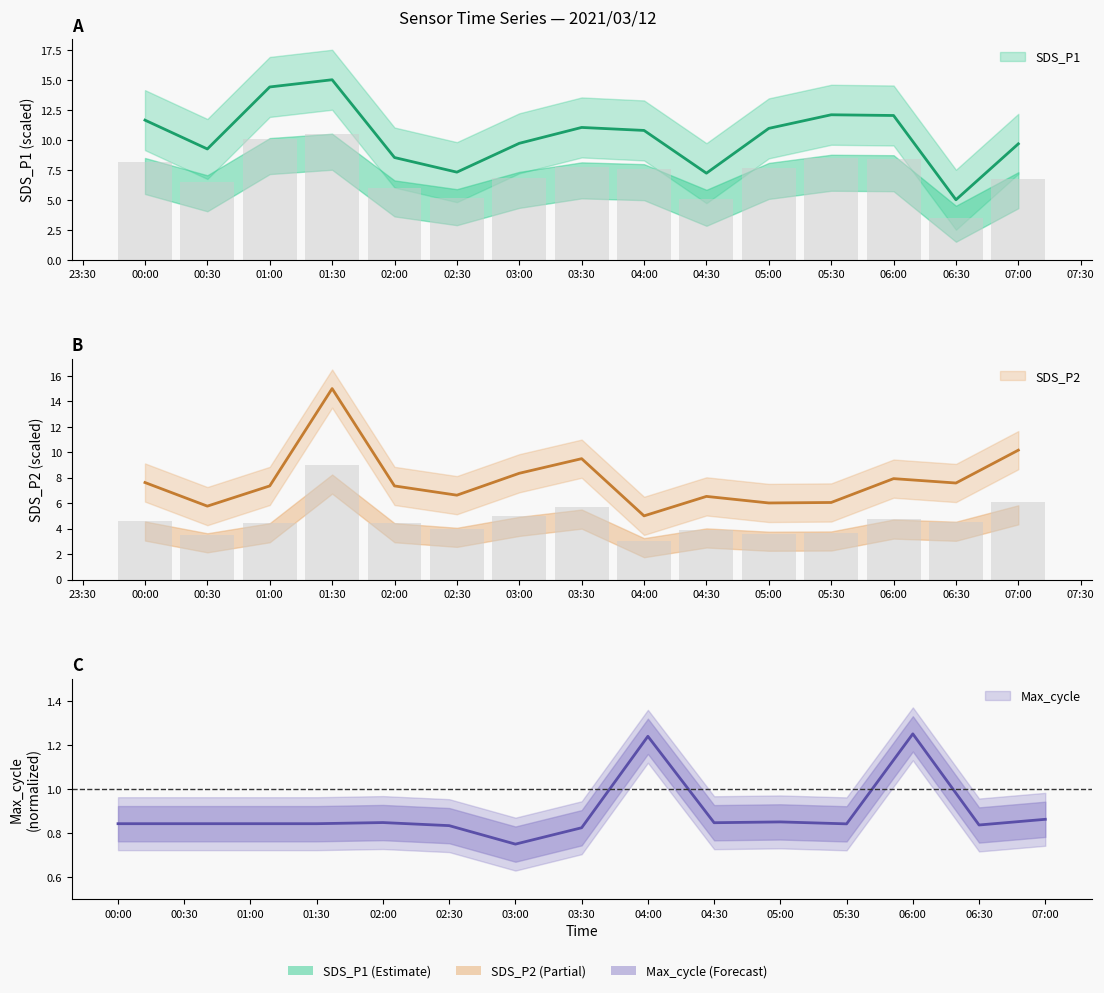

What is the difference between the highest and lowest values at 01:30?

14.2